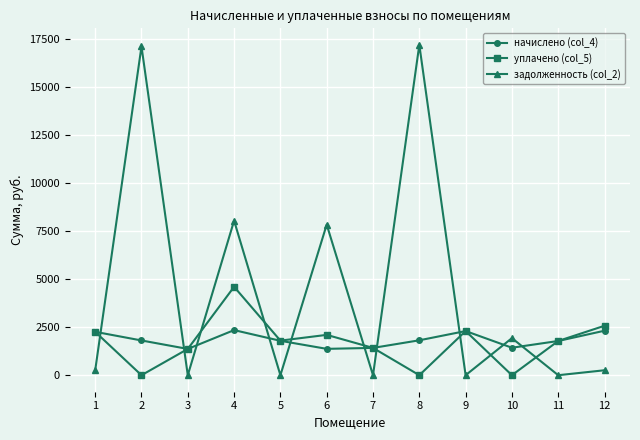

What is the value of the задолженность (col_2) point at the 8th from the left?

17199.6